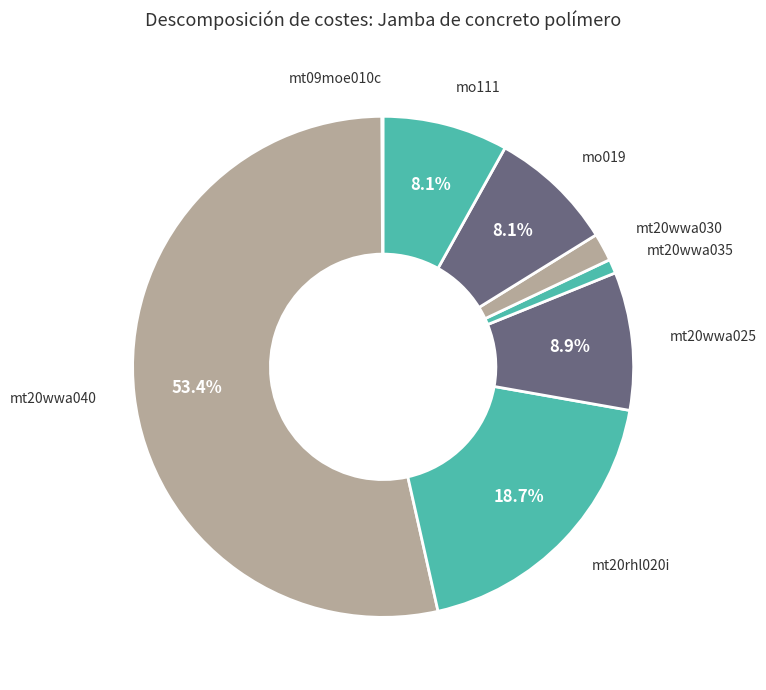

To the nearest percent, what is the combined percentage of mt20wwa035 and mt20wwa030?

3%